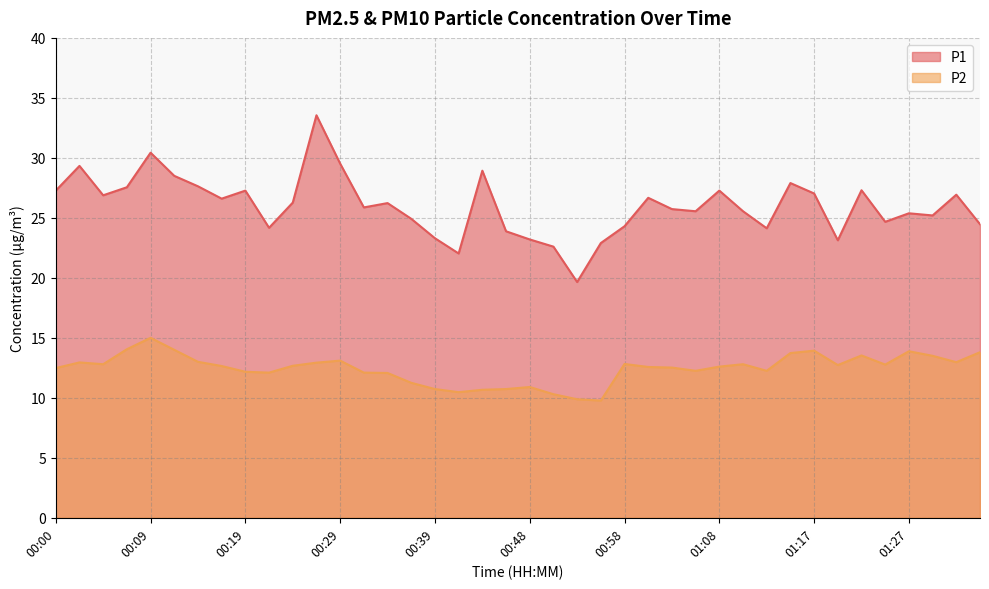

What value does the P1 series have at 00:09?

30.4